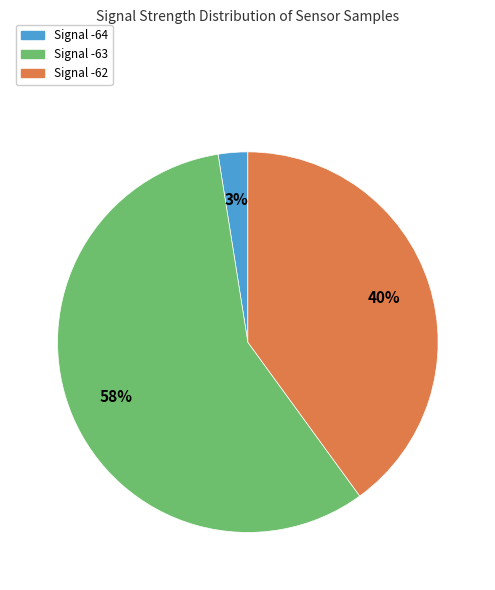

To the nearest percent, what is the average slice percentage?

33%